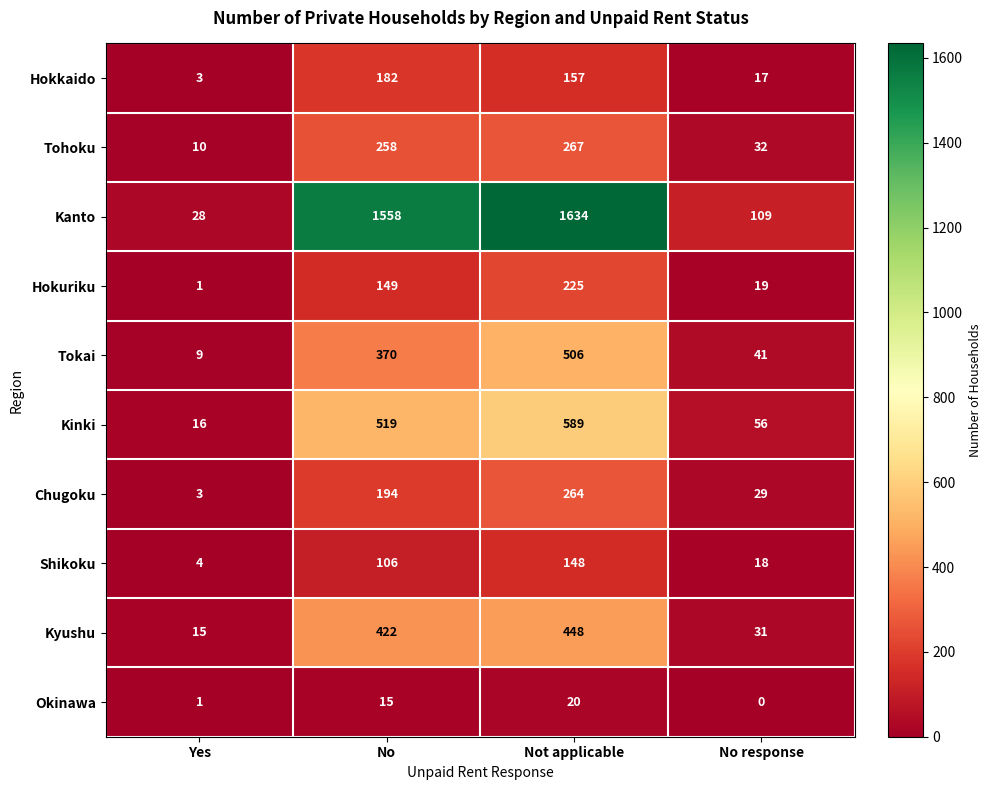

Read the Shikoku value at No response.

18